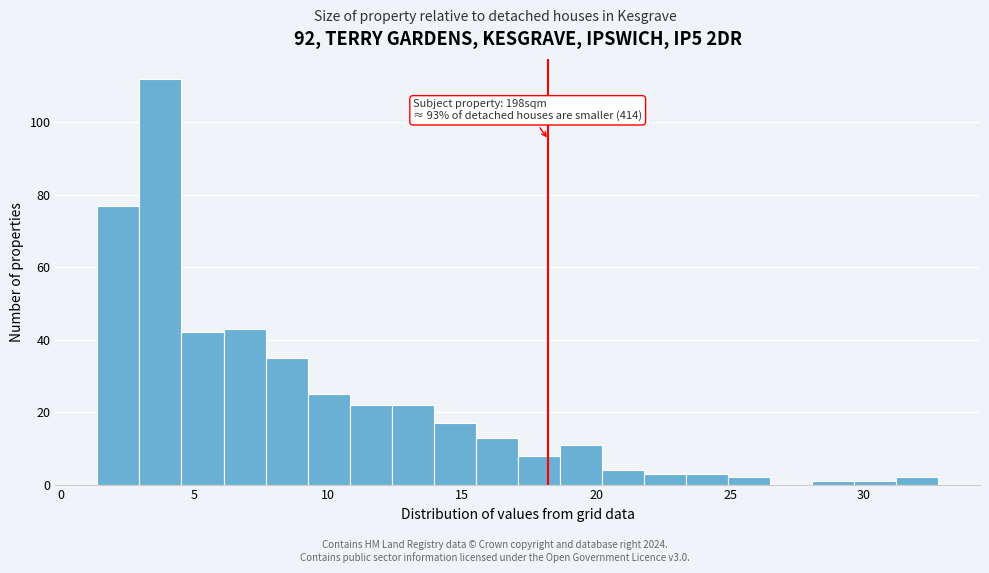

Read against the x-axis, roughly where is the centre of the tallest bar?

3.5